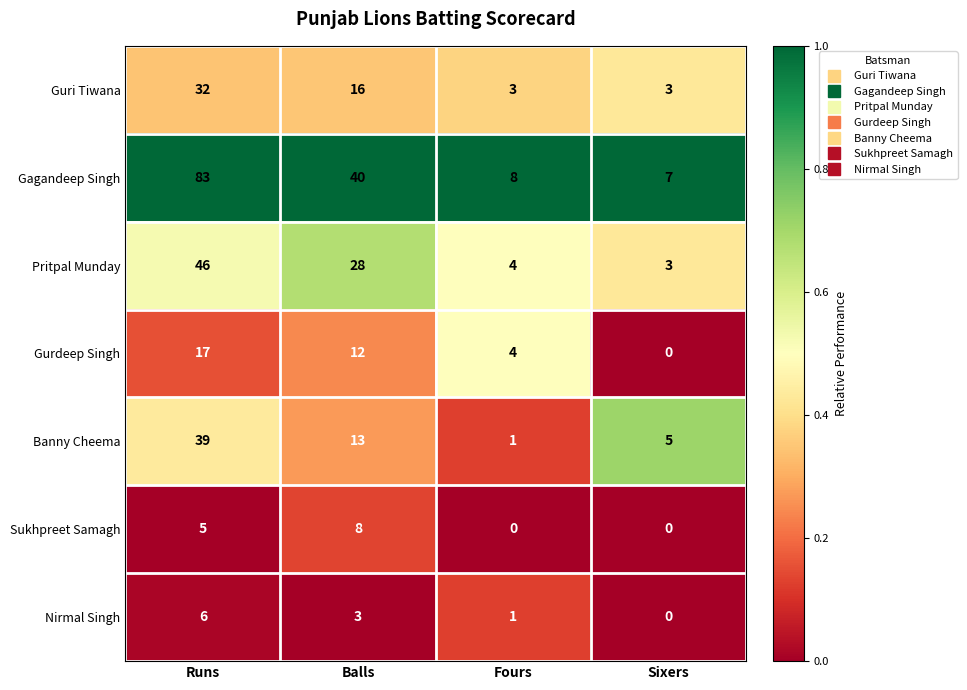

Rank the series by their maximum value, from lowest to highest.

Nirmal Singh, Sukhpreet Samagh, Gurdeep Singh, Guri Tiwana, Banny Cheema, Pritpal Munday, Gagandeep Singh